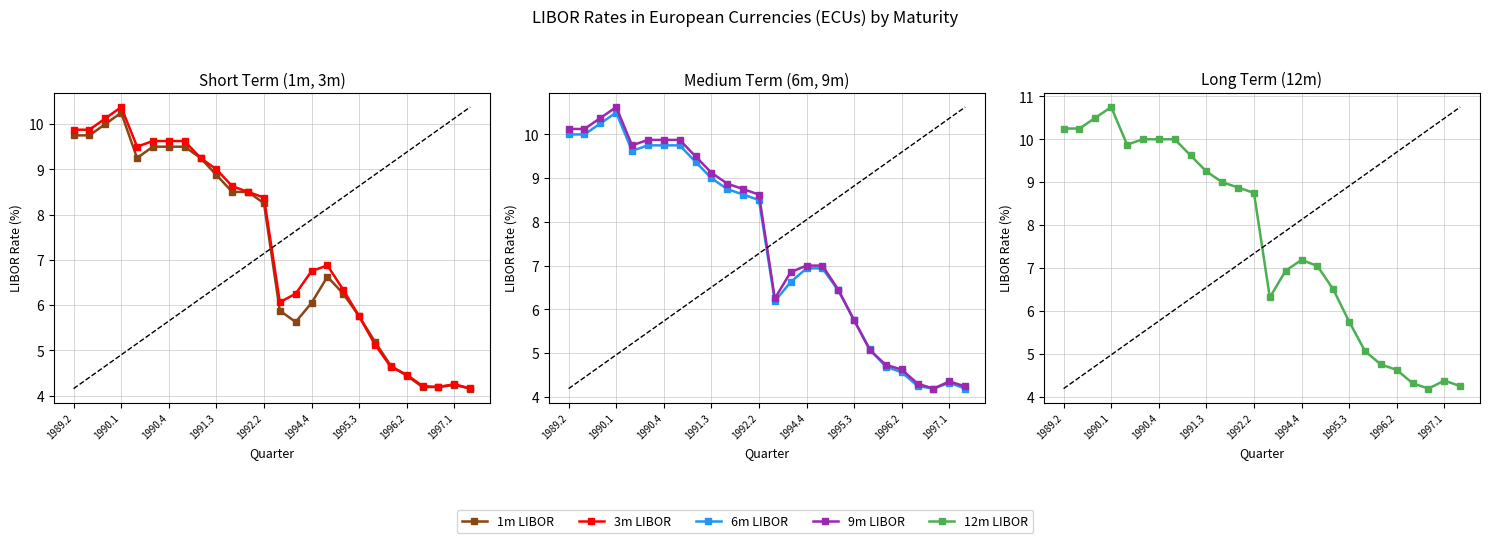

List the series in order of their peak value, highest first.

12m LIBOR, 9m LIBOR, 6m LIBOR, 3m LIBOR, 1m LIBOR